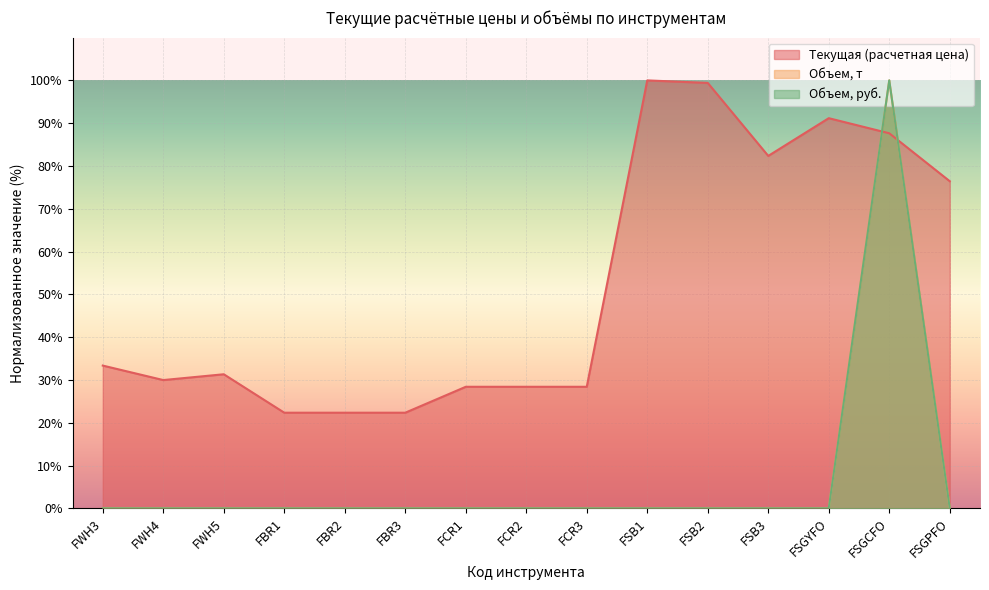

Which series has the largest total across all categories?

Текущая (расчетная цена)